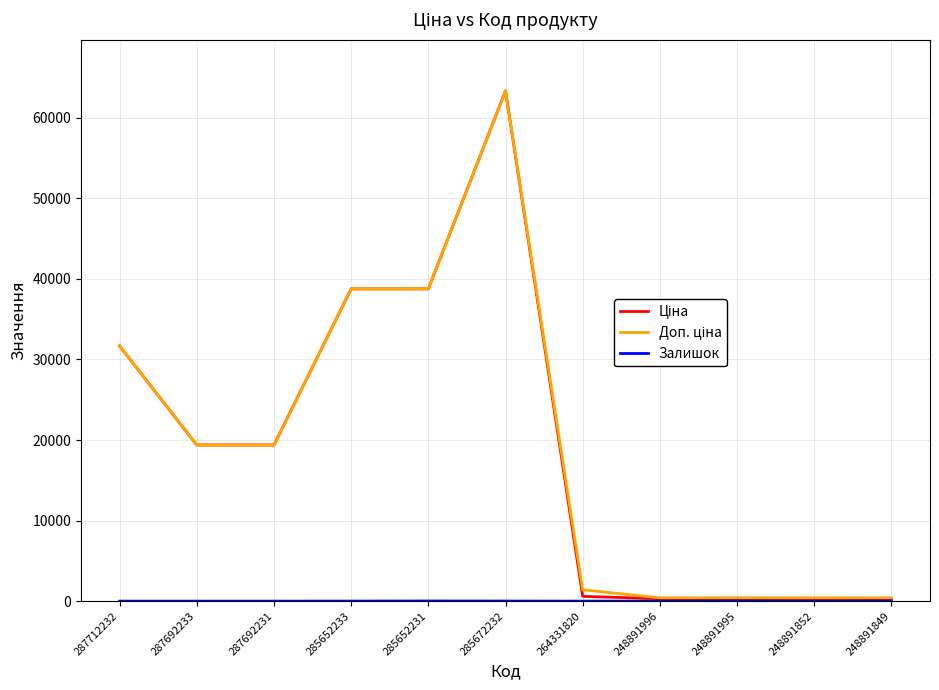

What is the maximum value shown in the chart?

63345.6